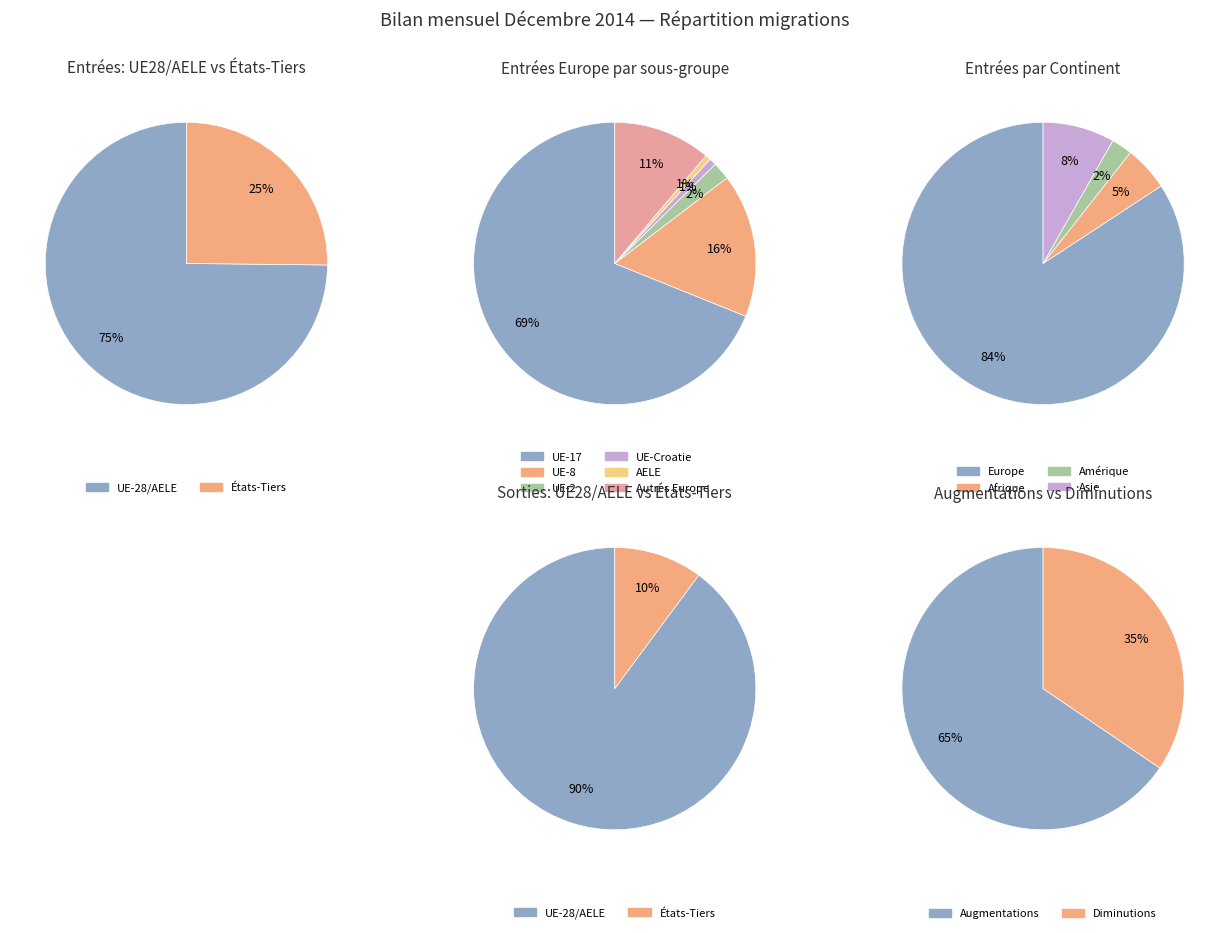

Approximately how many times larger is the value at Europe compared to Afrique?

16.4